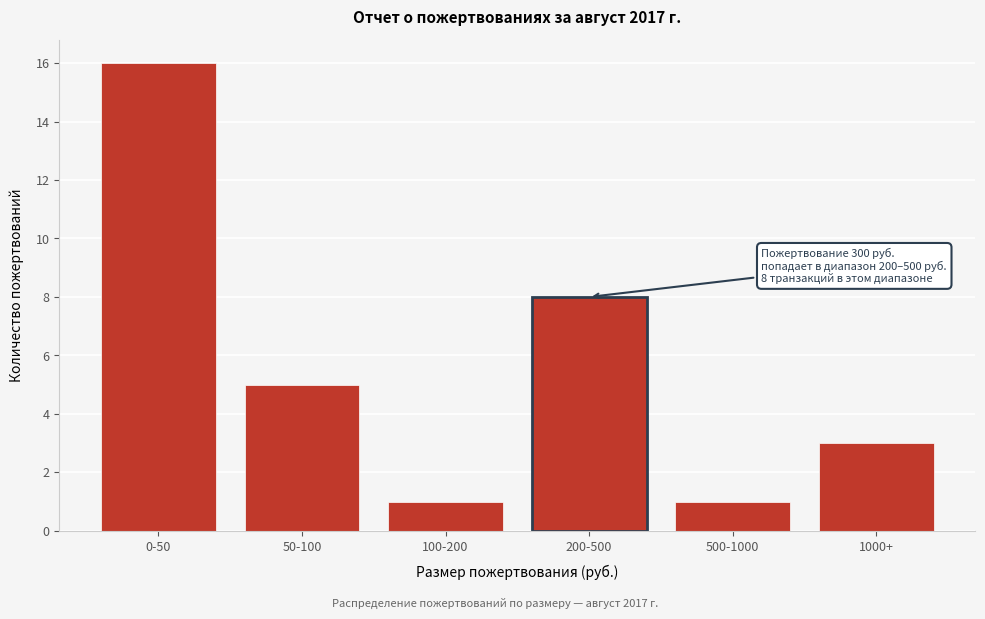

Reading right to left, list all the values displayed in this chart.

3	1	8	1	5	16